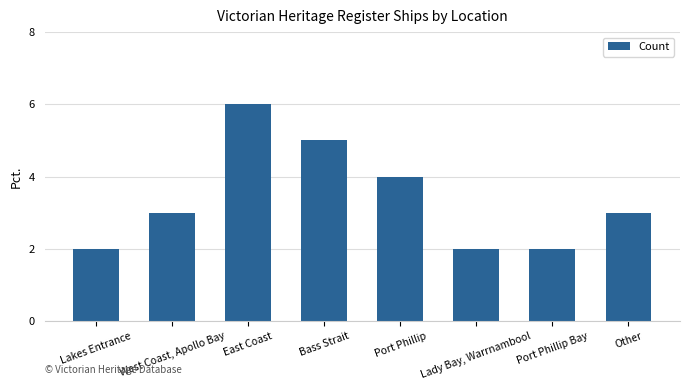

How many data points does each series have?

8